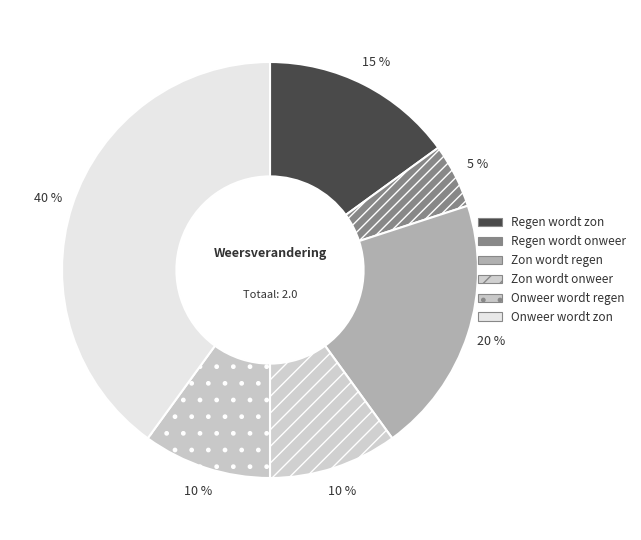

To the nearest percent, what is the average slice percentage?

17%